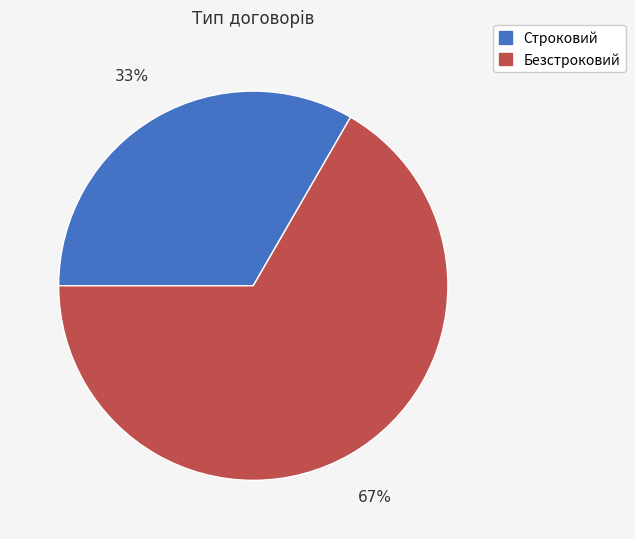

True or false: Безстроковий accounts for 54% of the total.

False